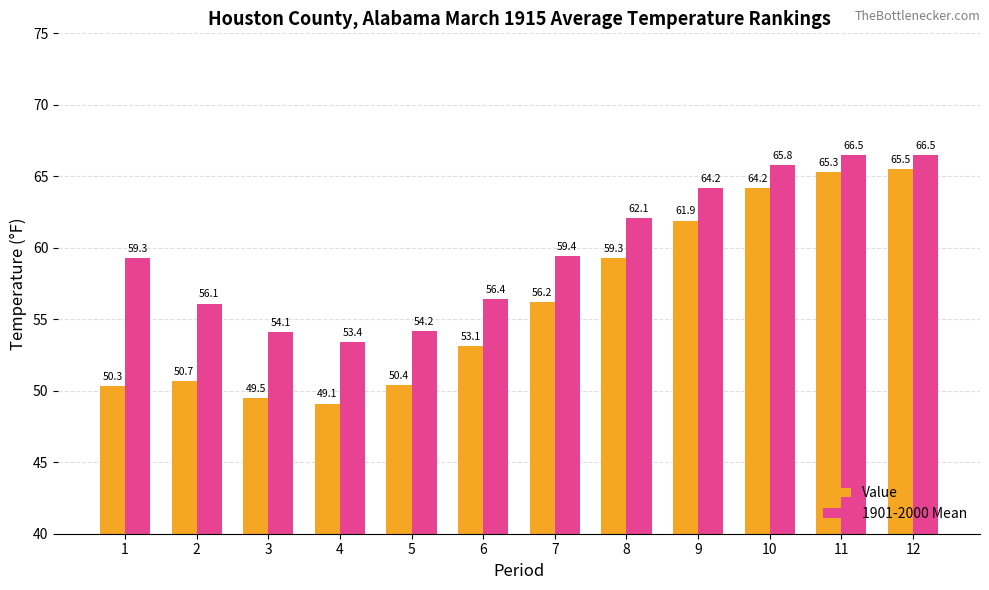

How many values in the Value series exceed 56?

6